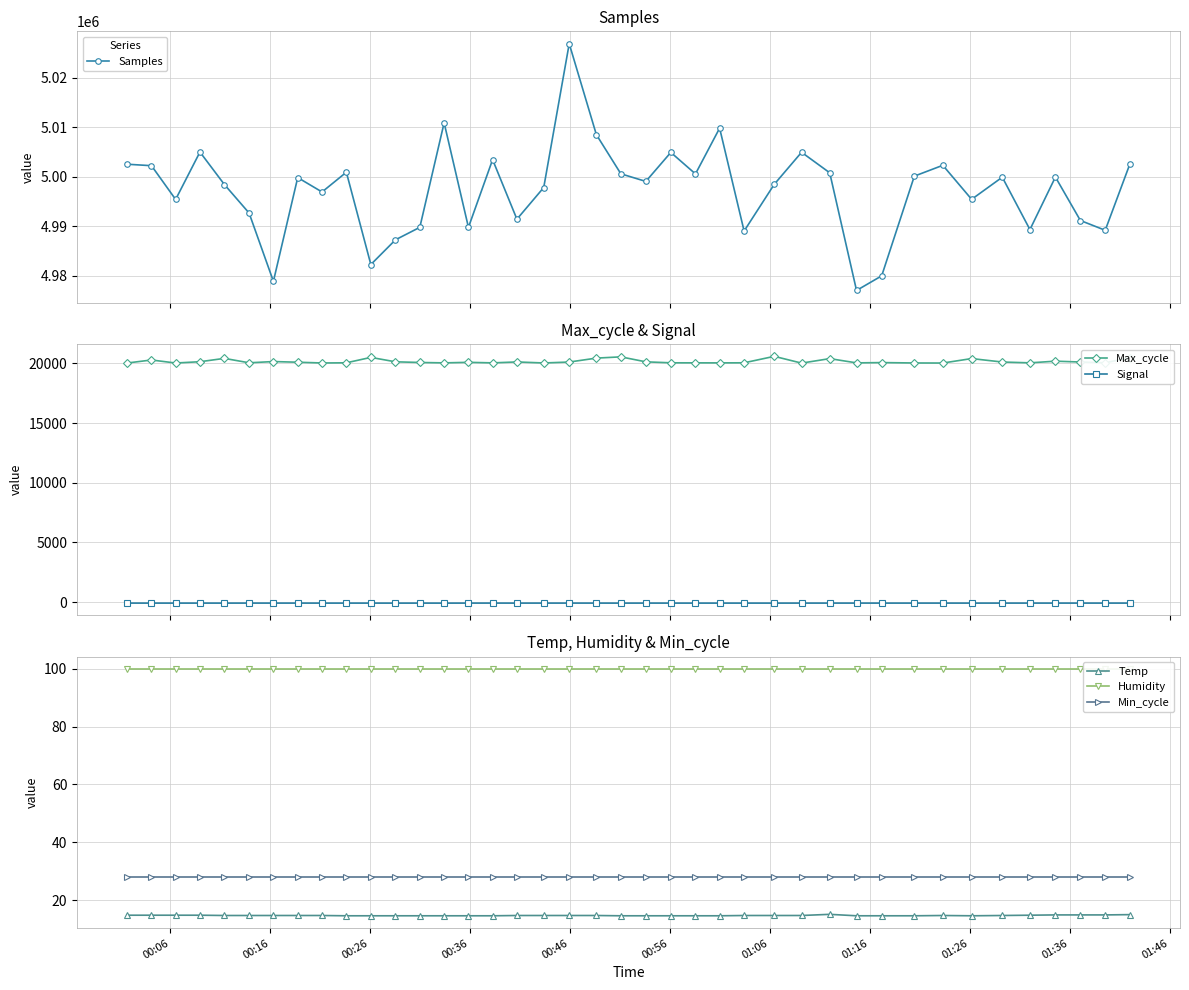

How many categories are shown in the chart?

40